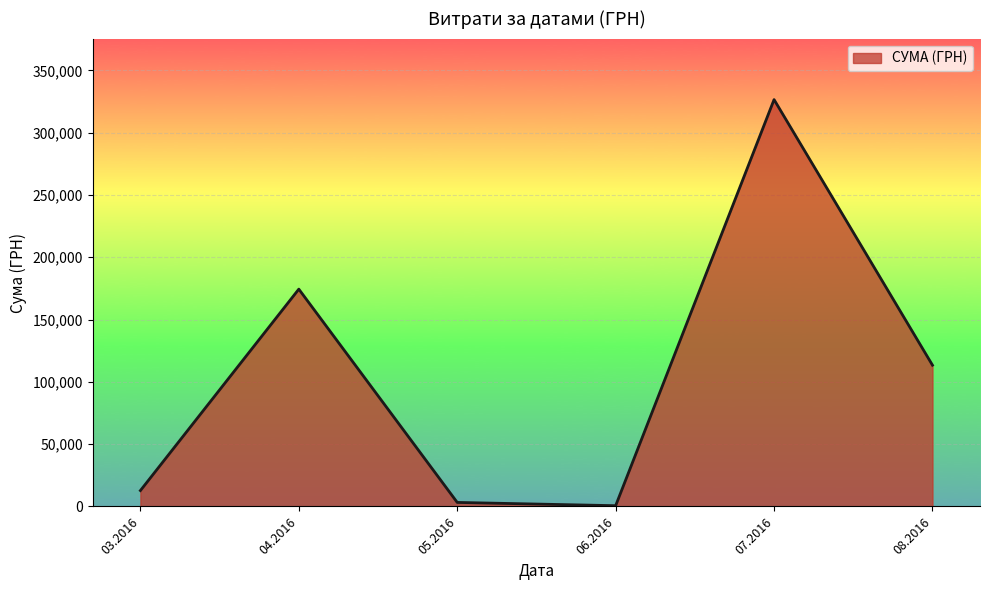

True or false: the data has more than 1 interior local peaks.

True